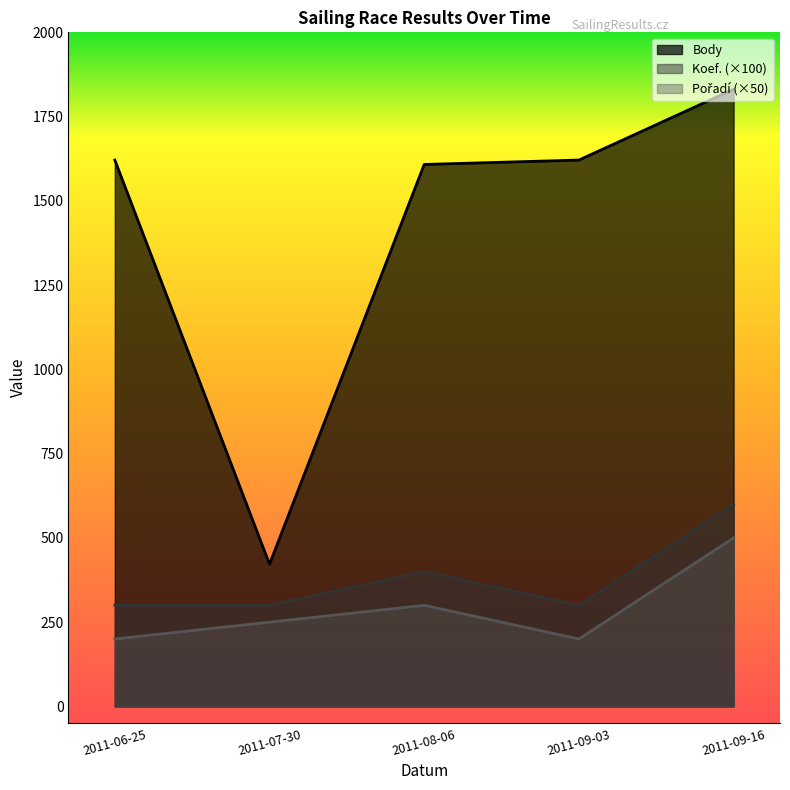

True or false: Koef. has more than 1 points higher than both neighbors.

False